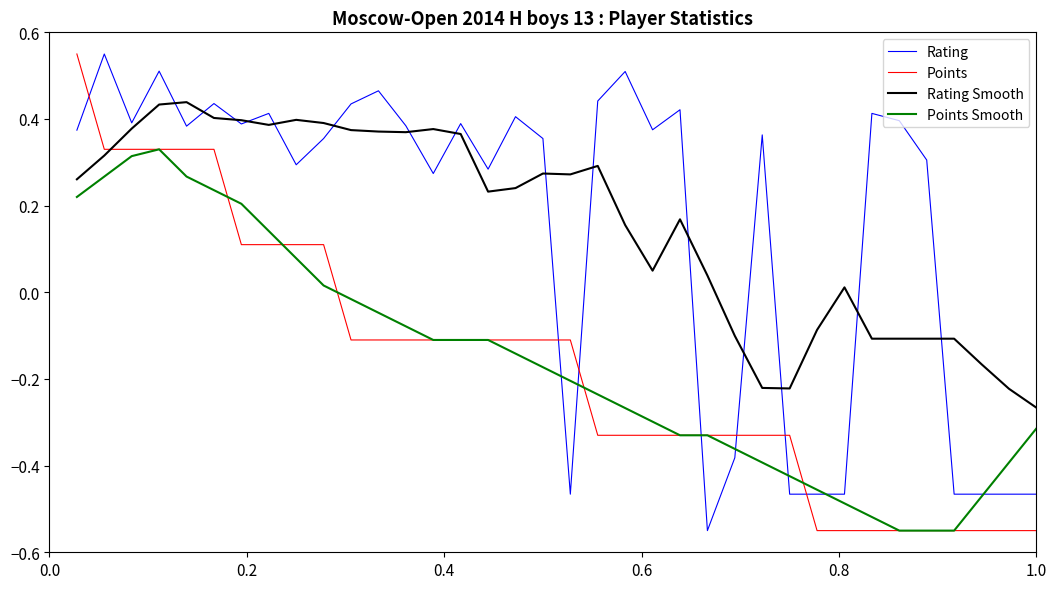

True or false: Rating Smooth and Points Smooth cross at least once.

False